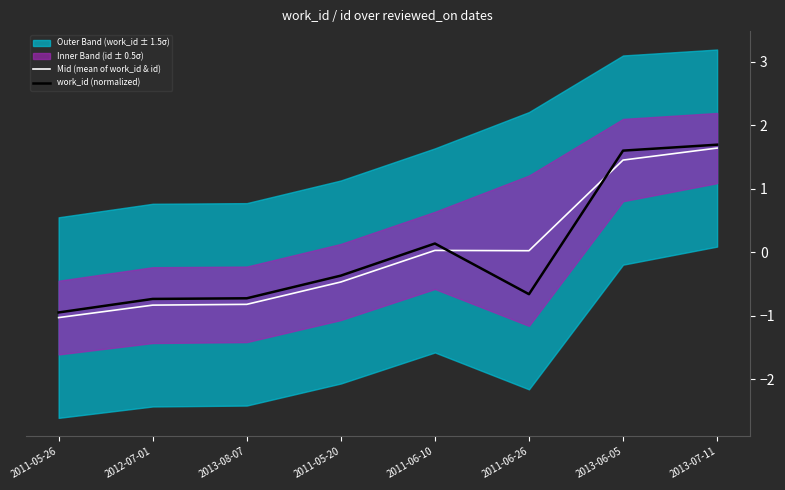

The work_id (normalized) series shows -0.9 at 2011-05-26. True or false?

True